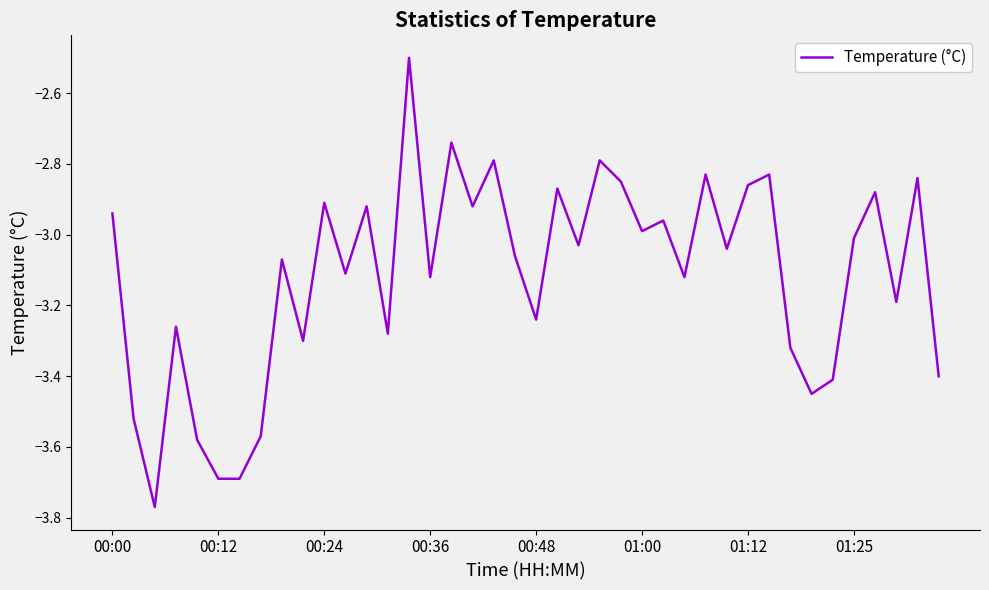

What is the maximum value shown in the chart?

-2.5